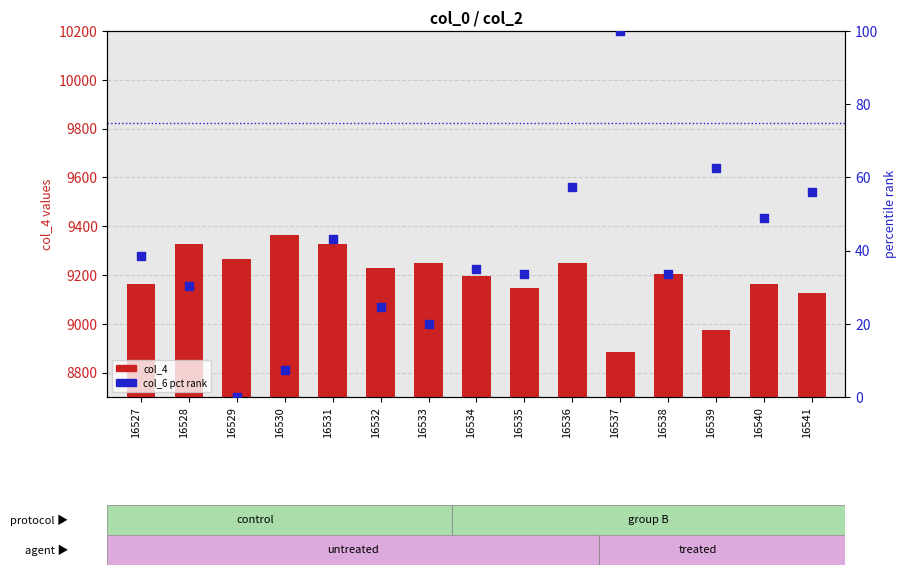

What is the total value across all series at 16531?

9370.2